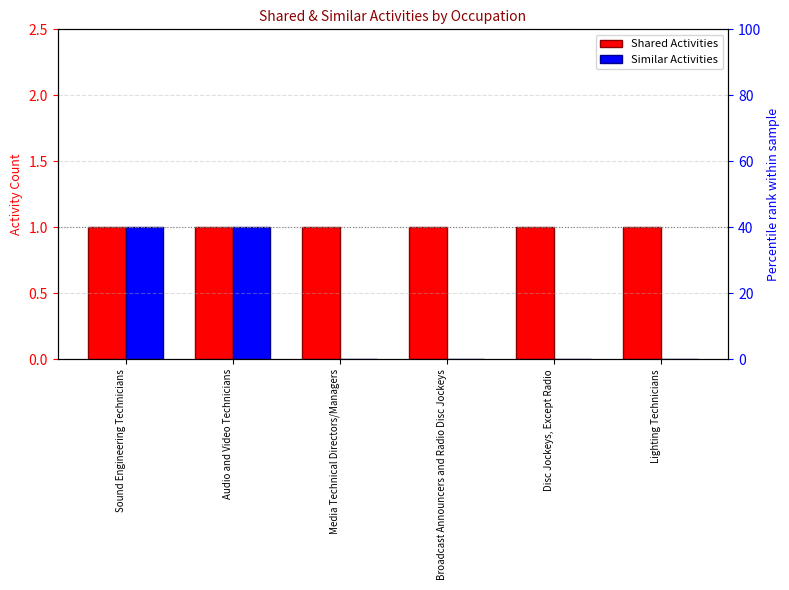

The Shared Activities series shows 1 at Disc Jockeys, Except Radio. True or false?

False